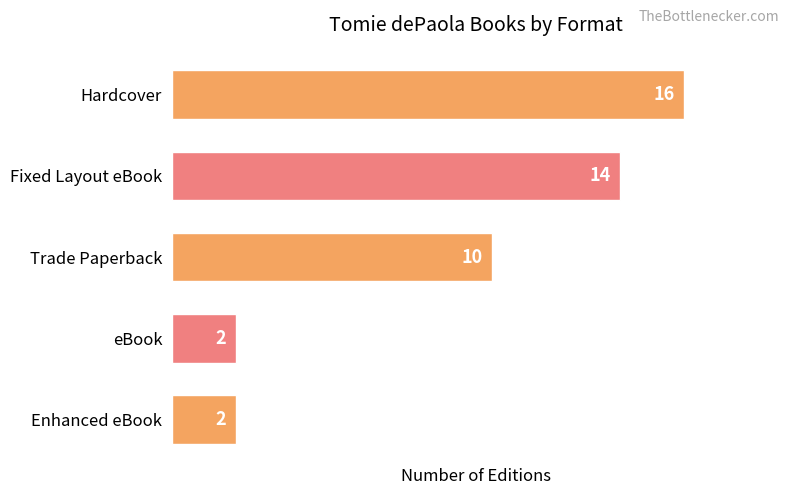

Count the number of data series in this chart.

1